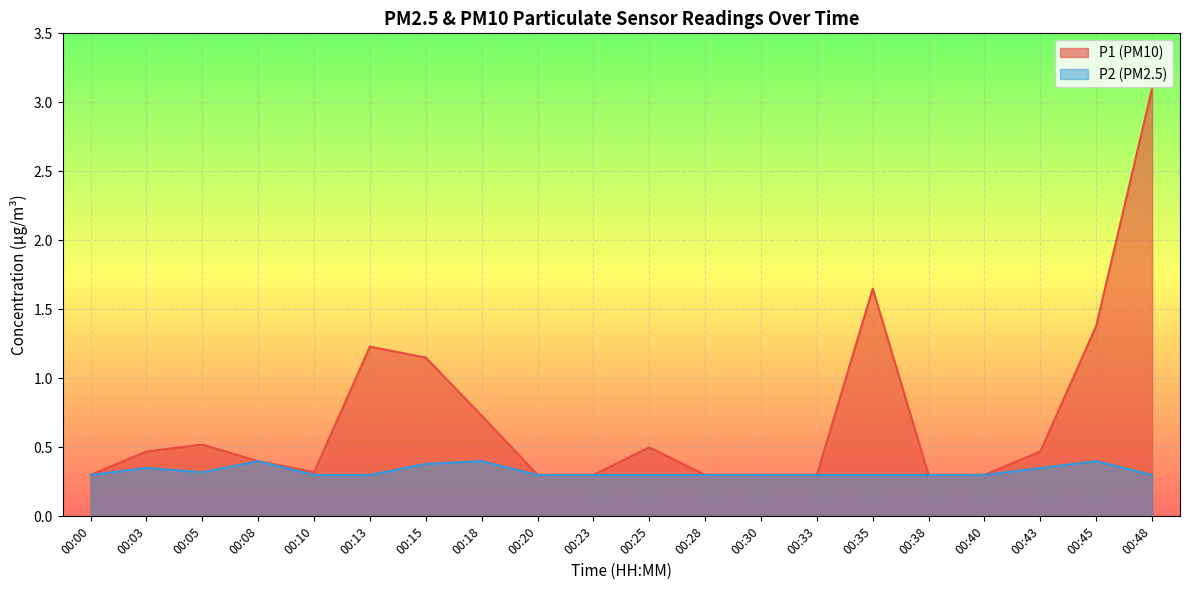

Is the value of P2 at 00:20 greater than the value of P1 at 00:38?

No